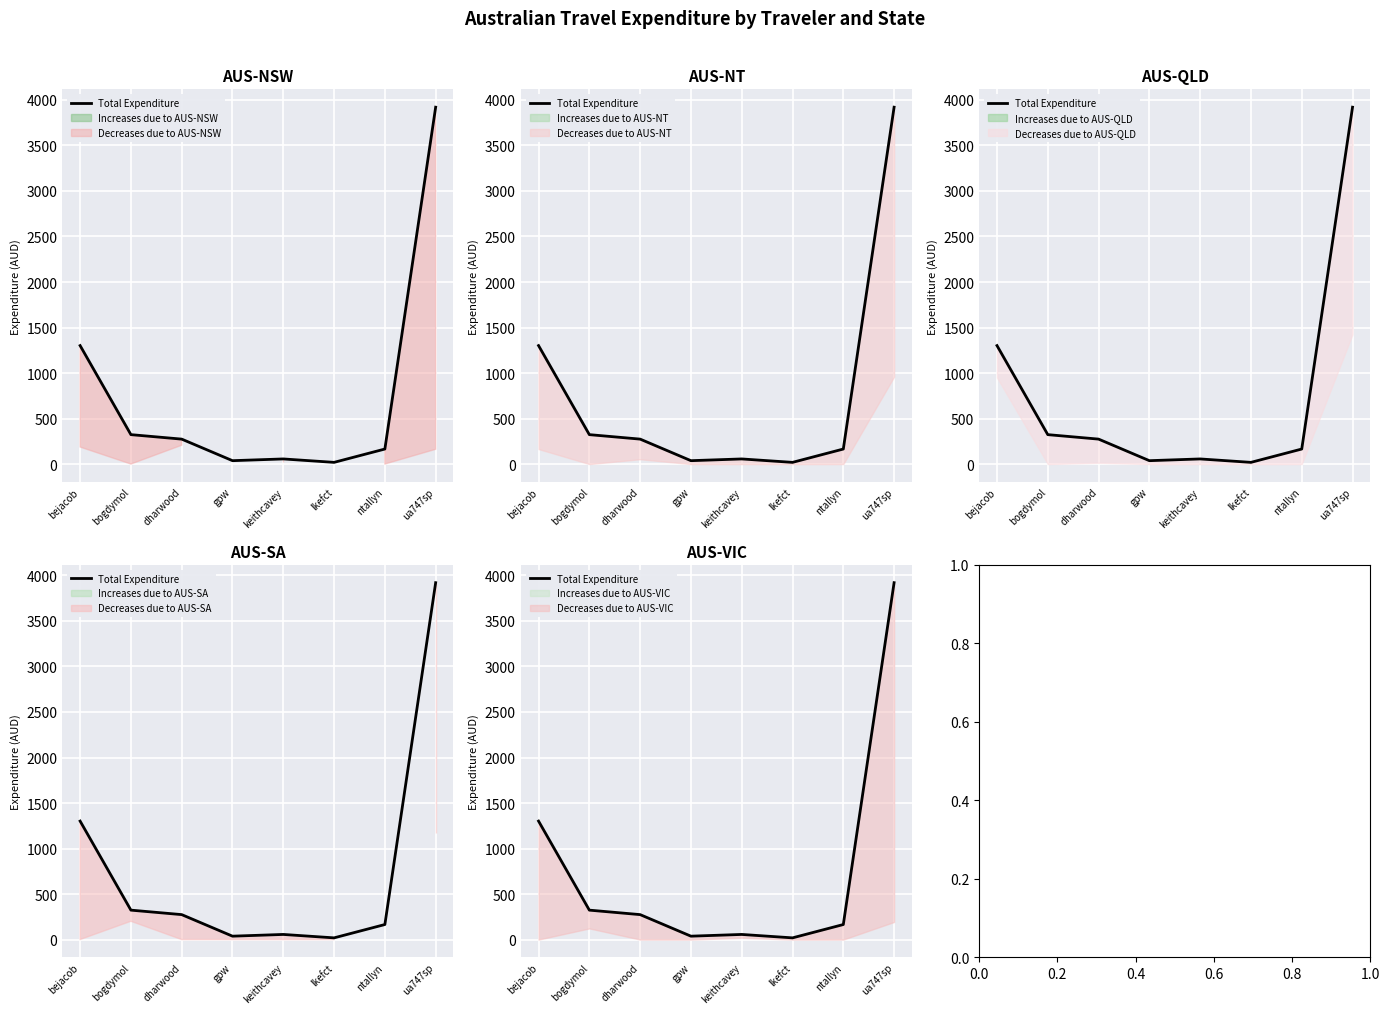

What position from the right is lkefct?

3